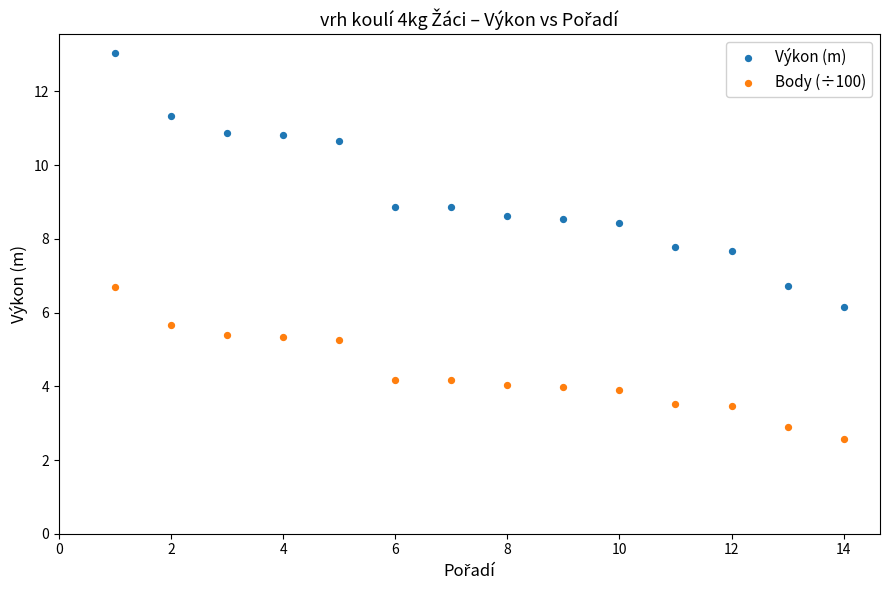

What is the X range (max minus min) for the scatter plot?

13.0